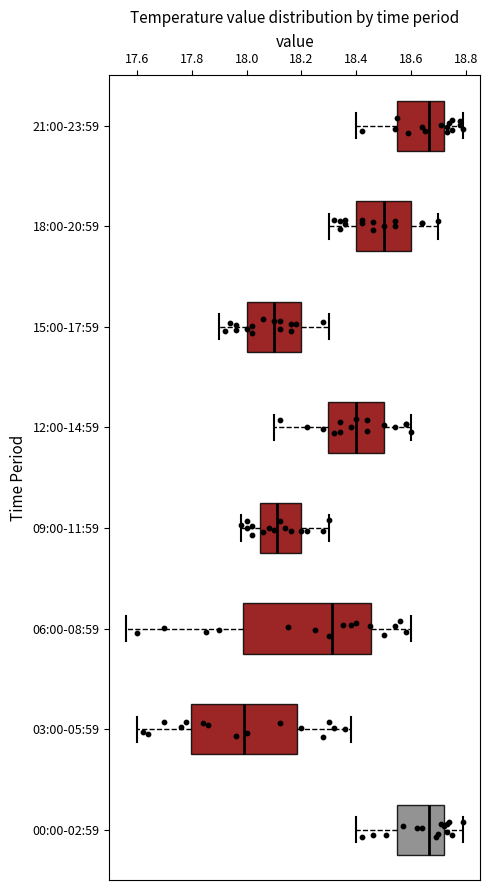

Comparing the boxes themselves (not the whiskers), which one is the widest?

06:00-08:59